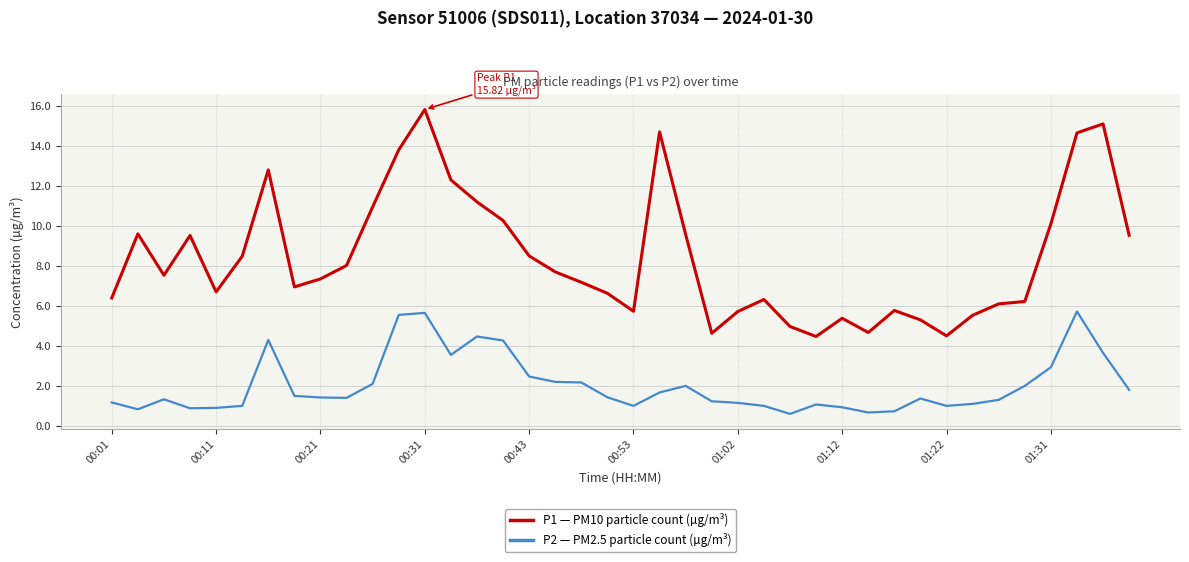

Which series has the largest range (max minus min)?

P1 — PM10 particle count (µg/m³)